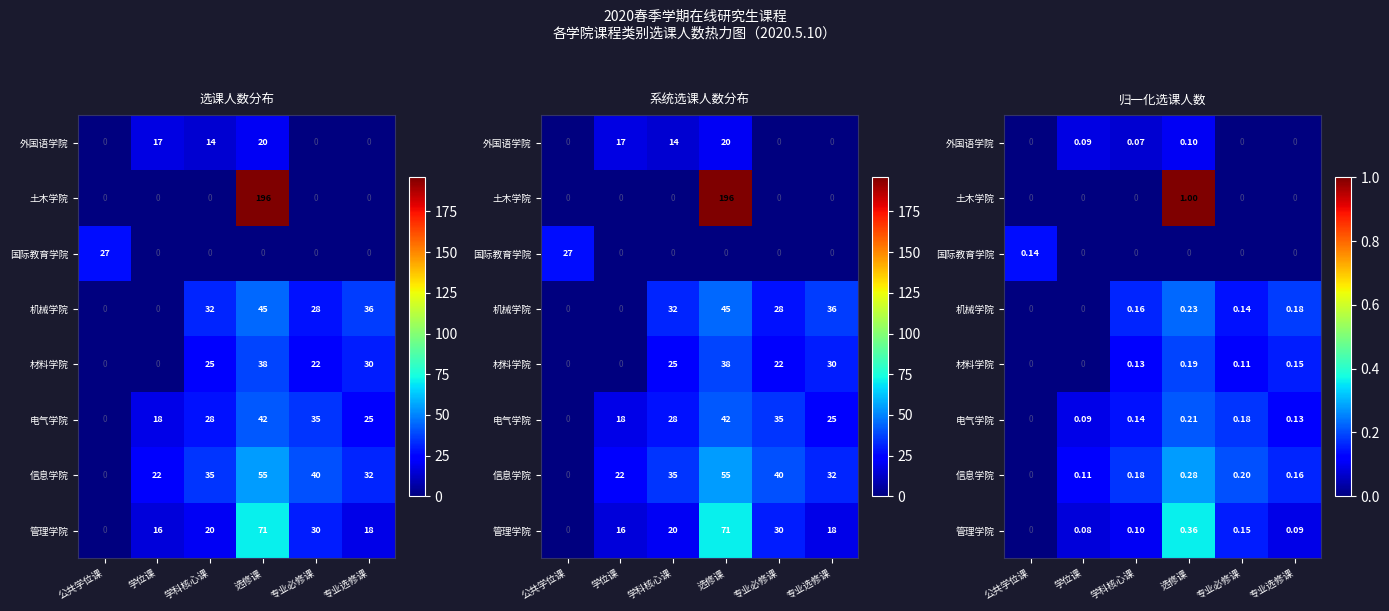

What is the difference between the highest and lowest values at 学位课?

0.1